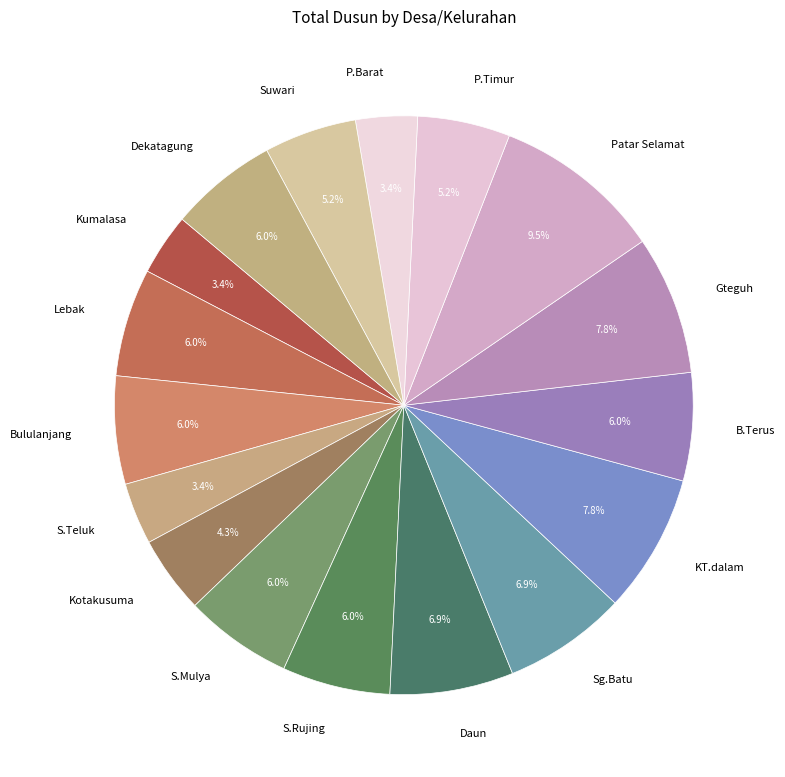

True or false: Sg.Batu accounts for 1% of the total.

False